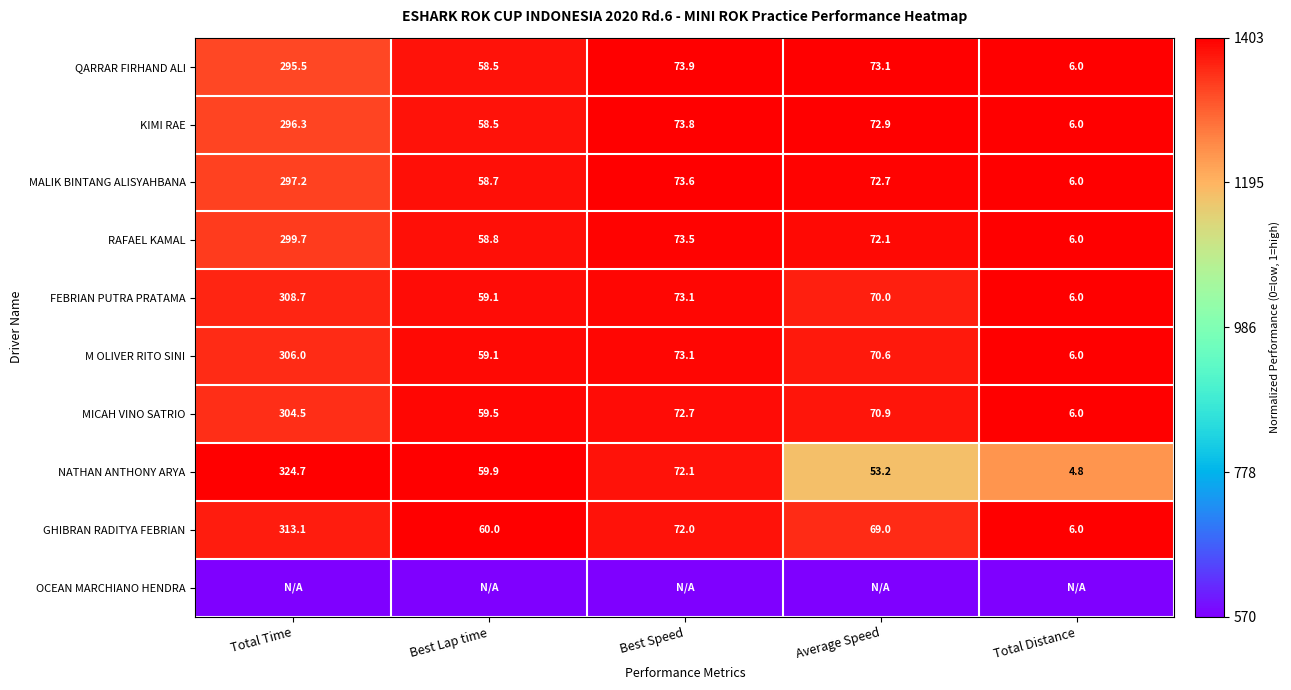

Count the number of categories in the chart.

5